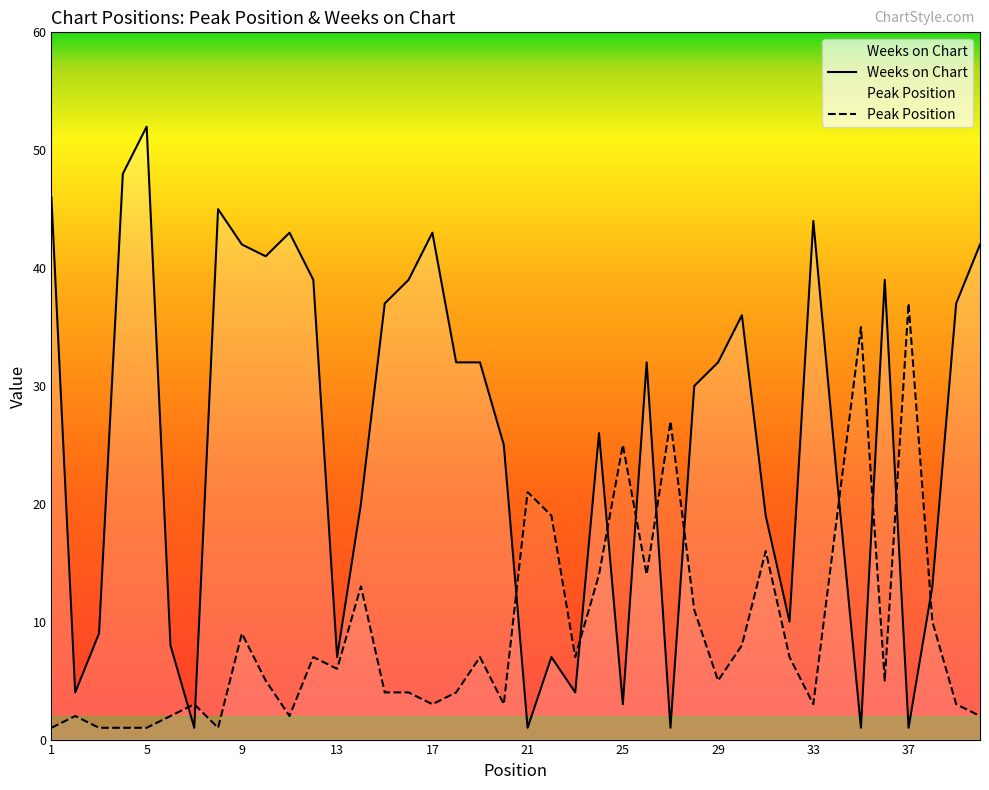

List the series in order of their overall mean, highest first.

Weeks on Chart, Peak Position